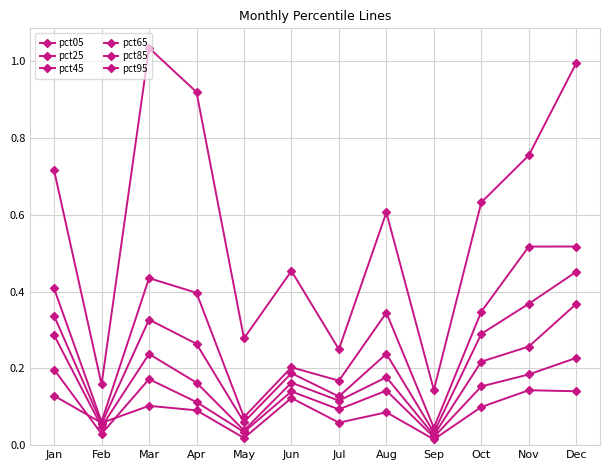

Reading left to right, transcribe all the data shown in this chart.

pct05: 0.1	0.1	0.1	0.1	0.0	0.1	0.1	0.1	0.0	0.1	0.1	0.1
pct25: 0.2	0.0	0.2	0.1	0.0	0.1	0.1	0.1	0.0	0.2	0.2	0.2
pct45: 0.3	0.0	0.2	0.2	0.0	0.2	0.1	0.2	0.0	0.2	0.3	0.4
pct65: 0.3	0.1	0.3	0.3	0.1	0.2	0.1	0.2	0.0	0.3	0.4	0.5
pct85: 0.4	0.1	0.4	0.4	0.1	0.2	0.2	0.3	0.0	0.3	0.5	0.5
pct95: 0.7	0.2	1.0	0.9	0.3	0.5	0.2	0.6	0.1	0.6	0.8	1.0